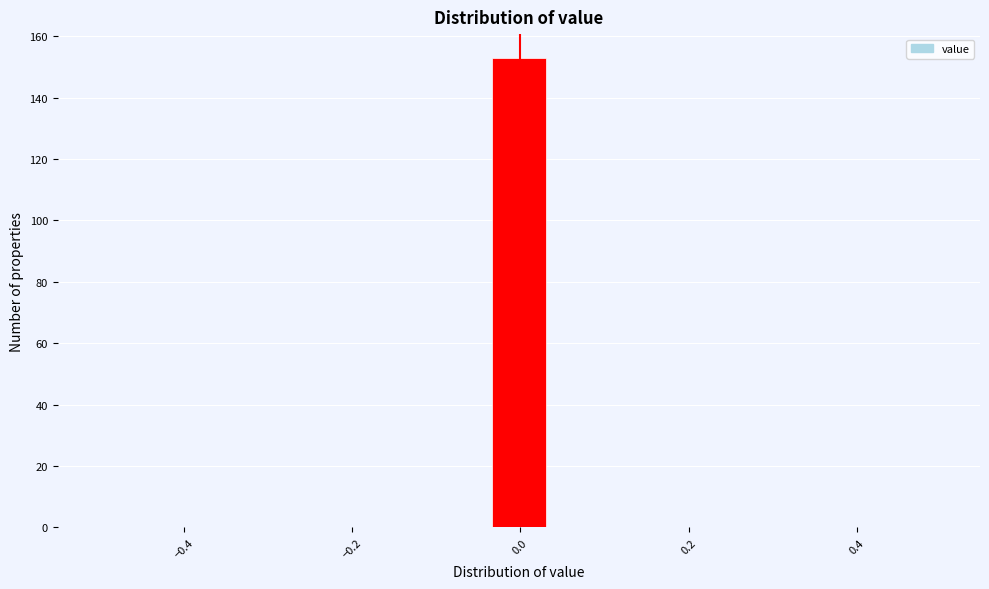

Around what value on the x-axis is the tallest bar? Give the approximate position of its centre, as read against the axis.

0.00